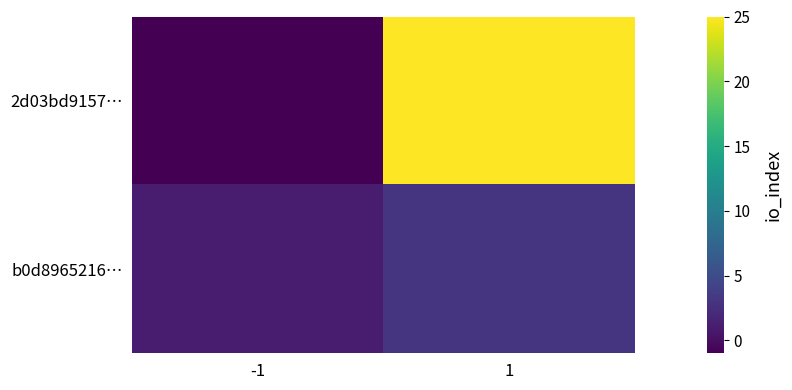

At which category does the chart reach its minimum across all series?

-1